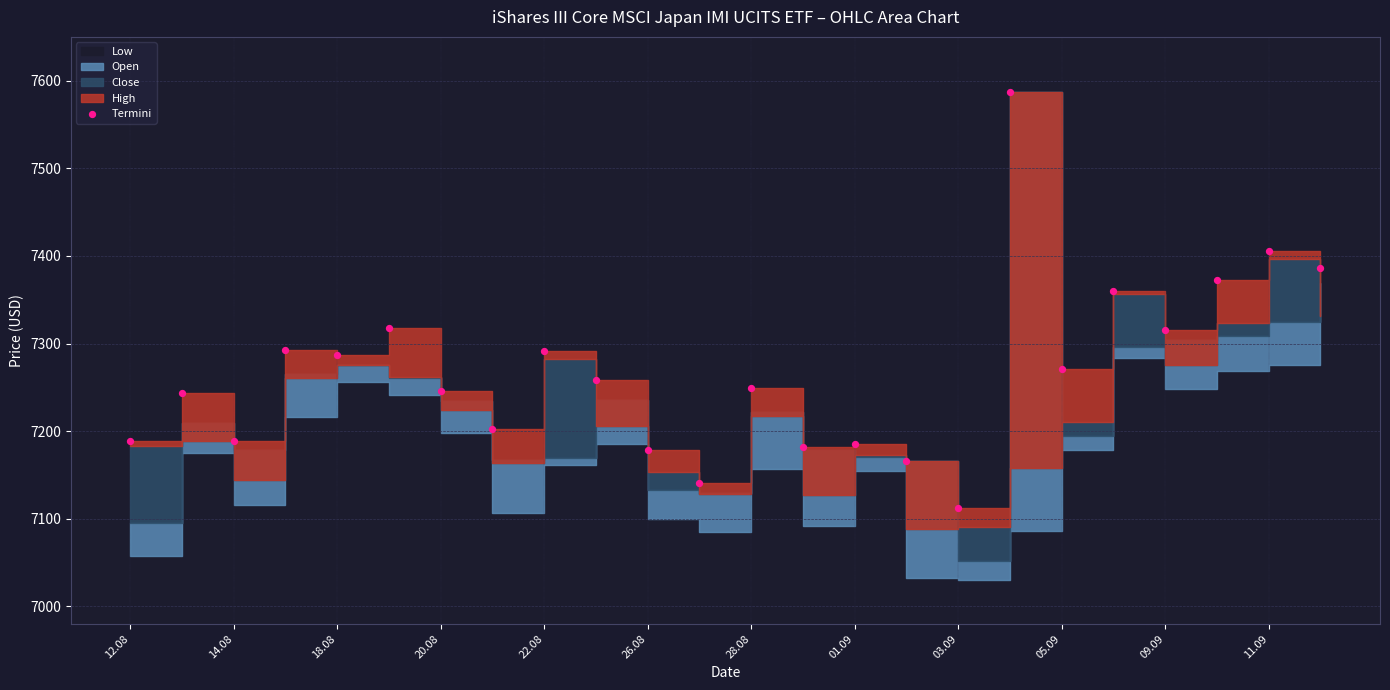

What Y value in the scatter plot is closest to 7349?

7360